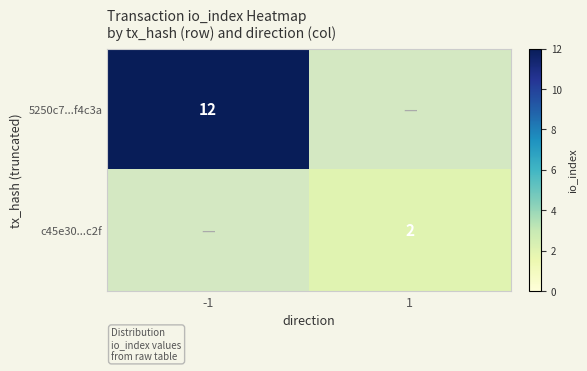

Count the number of data series in this chart.

2